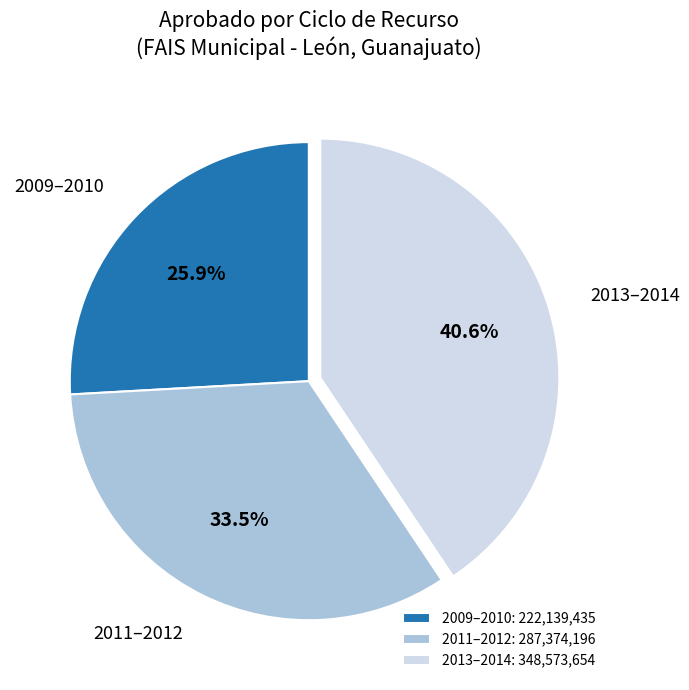

To the nearest percent, what is the average slice percentage?

33%